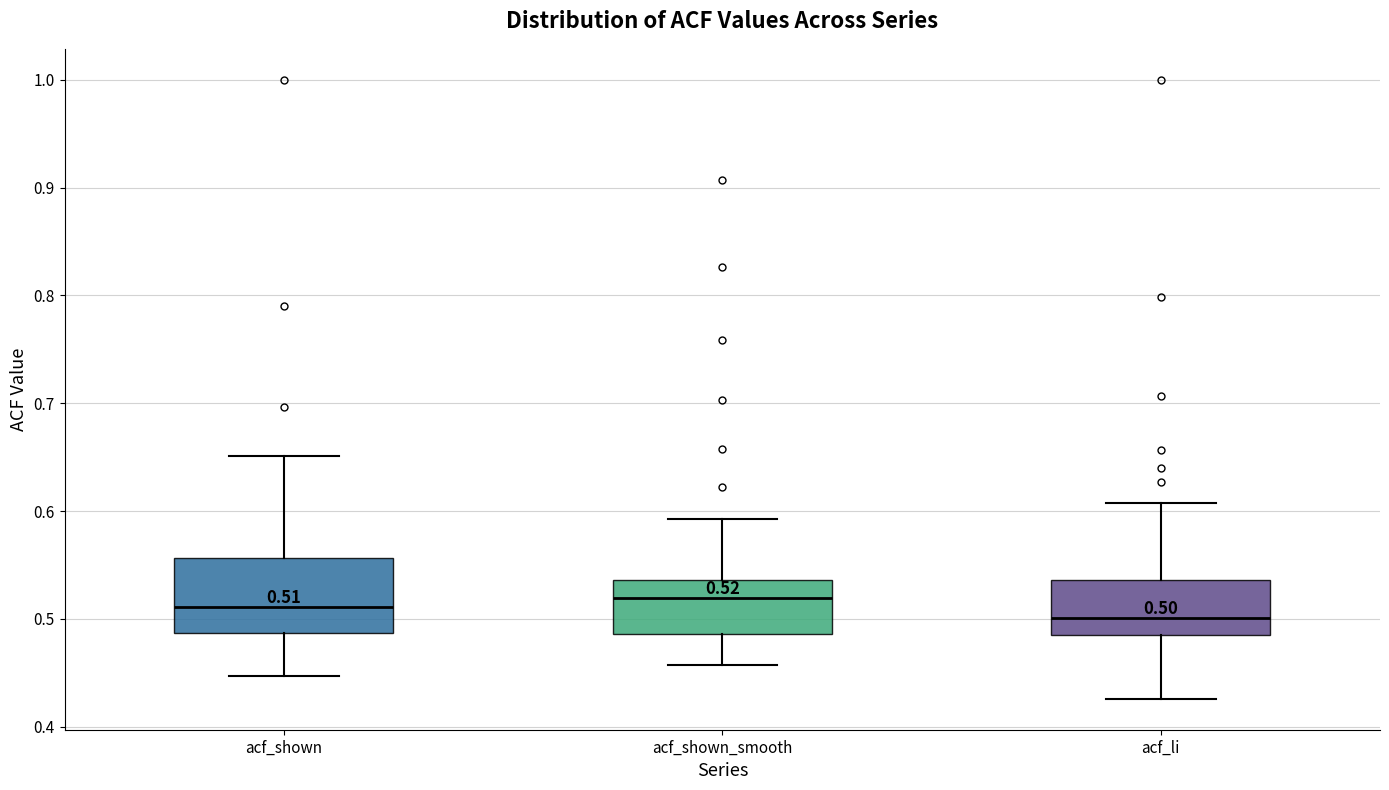

Comparing the boxes themselves (not the whiskers), which one is the tallest?

acf_shown